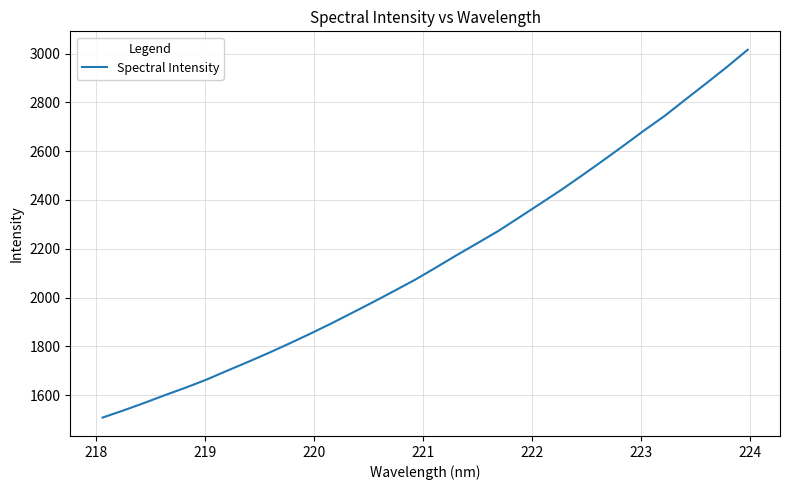

What is the smallest value displayed?

1508.0